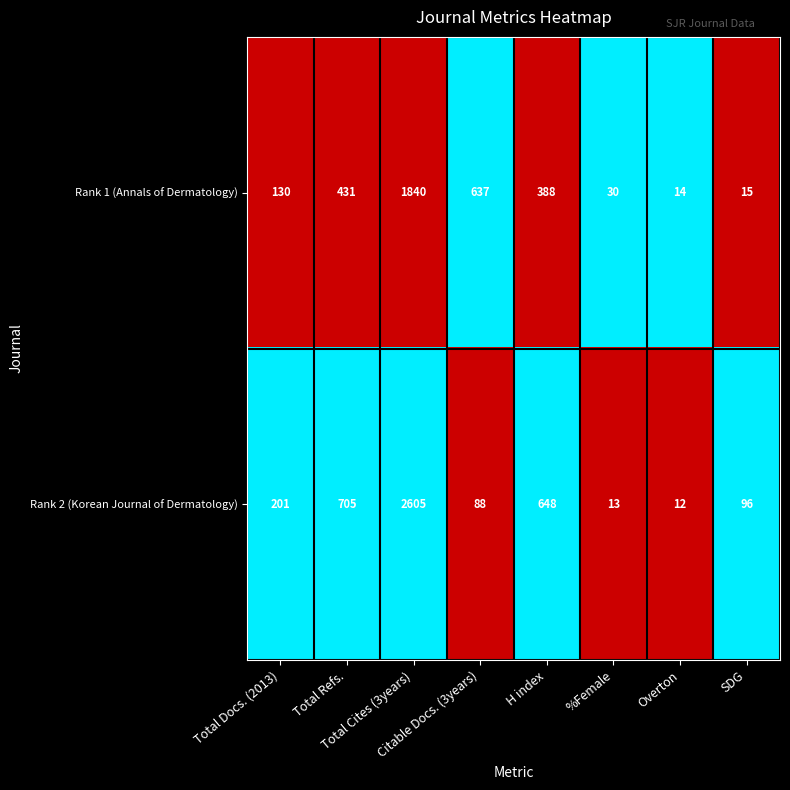

What is the average value of the Rank 1 (Annals of Dermatology) series?

436